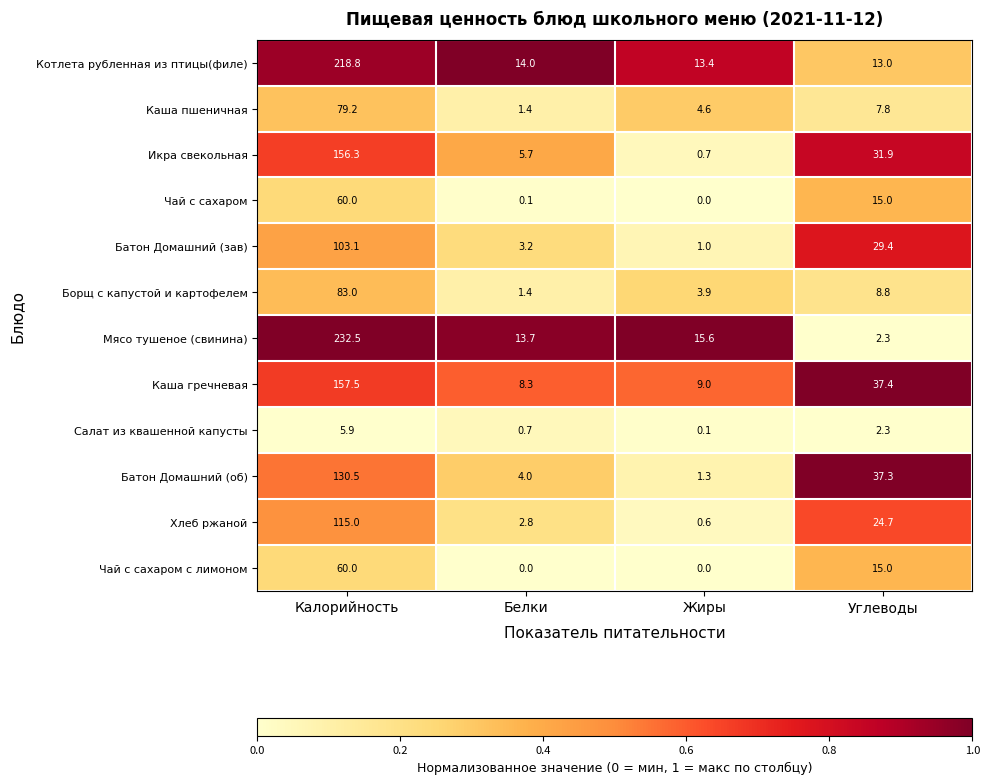

Between Калорийность and Жиры, which series saw the biggest shift?

Мясо тушеное (свинина)